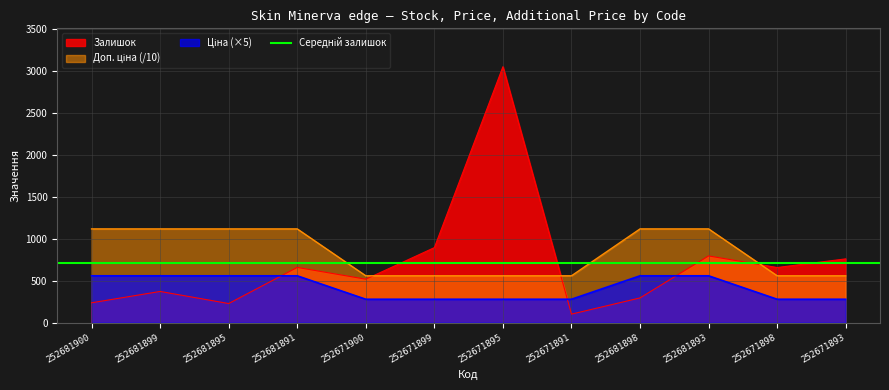

What is the difference between the maximum and minimum values in the Ціна series?

558.4